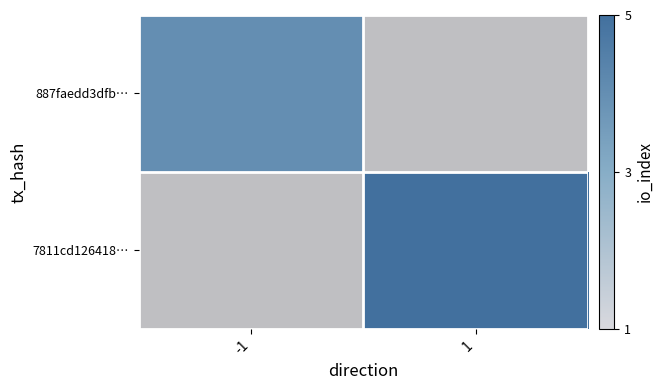

What is the difference between the highest and lowest values at -1?

4